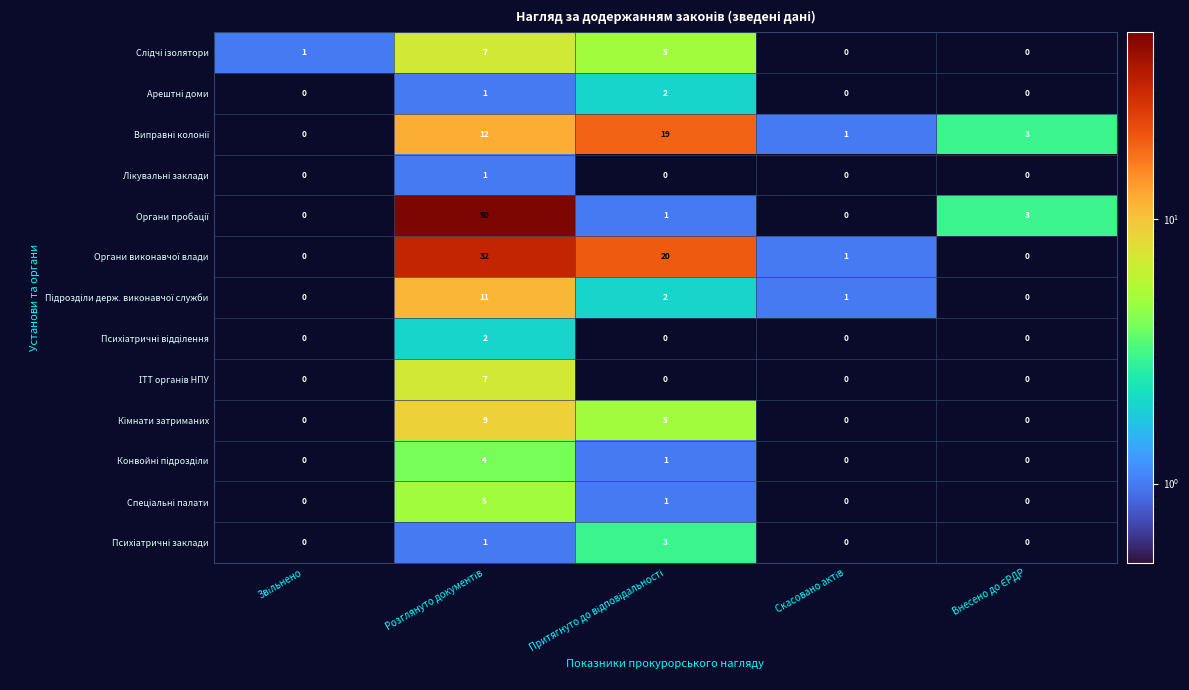

How many distinct data groups are displayed?

13